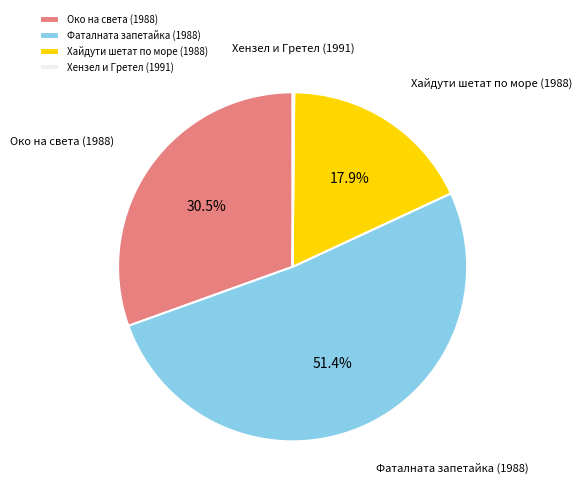

Does Хайдути шетат по море (1988) account for over 50% of the chart?

No